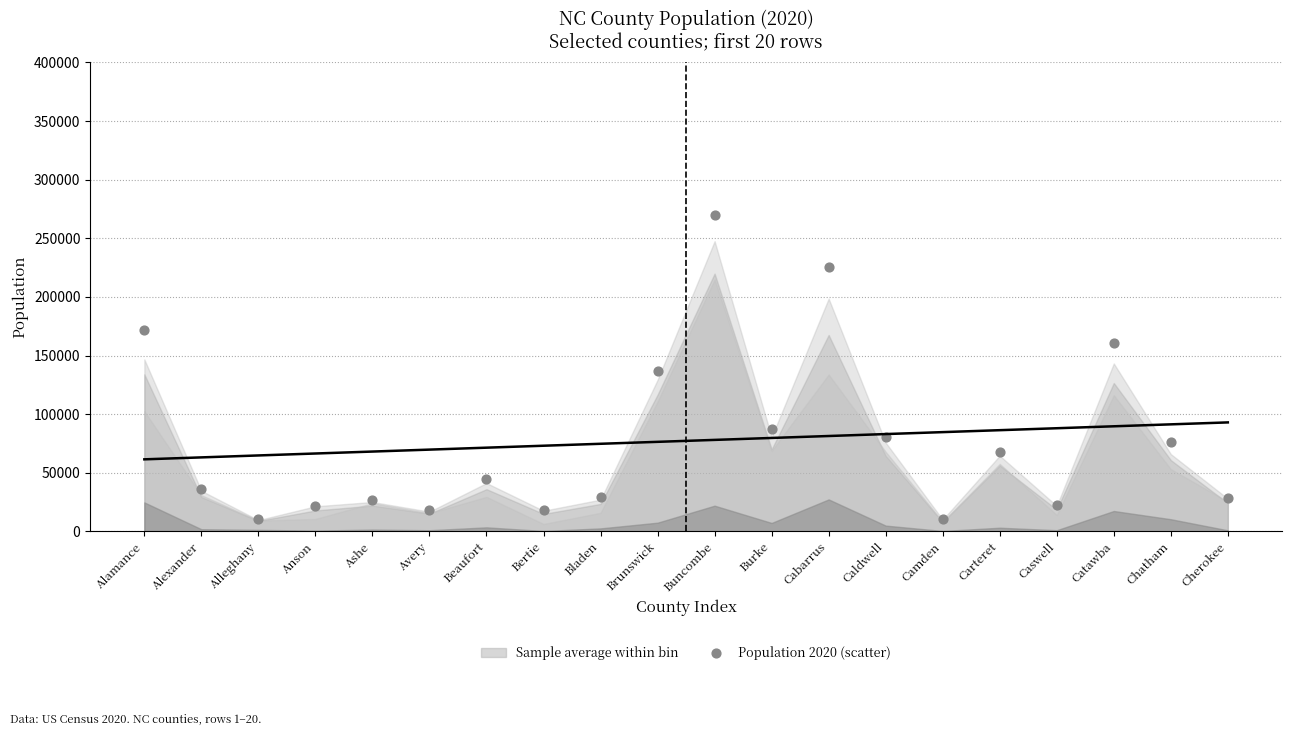

What is the range of Y values (max minus min)?

259097